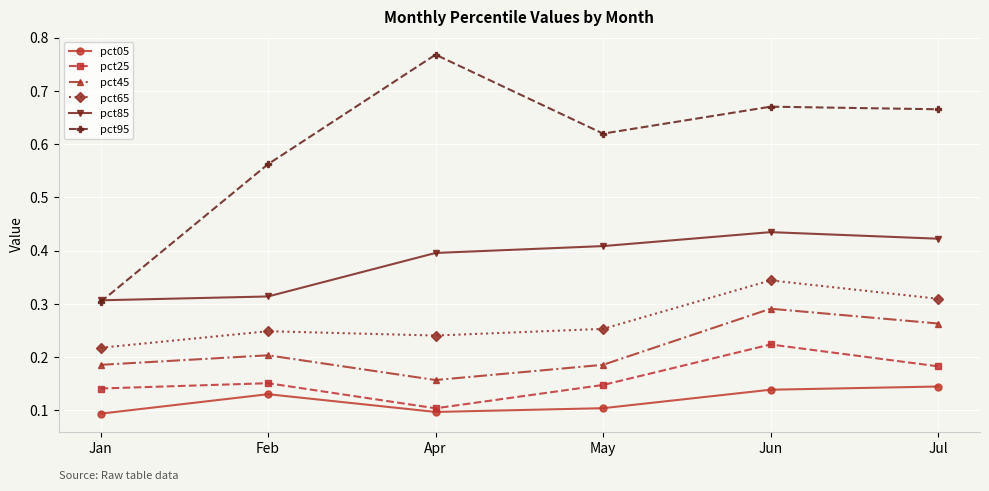

Count the pct25 values in the range 0 to 1.

6